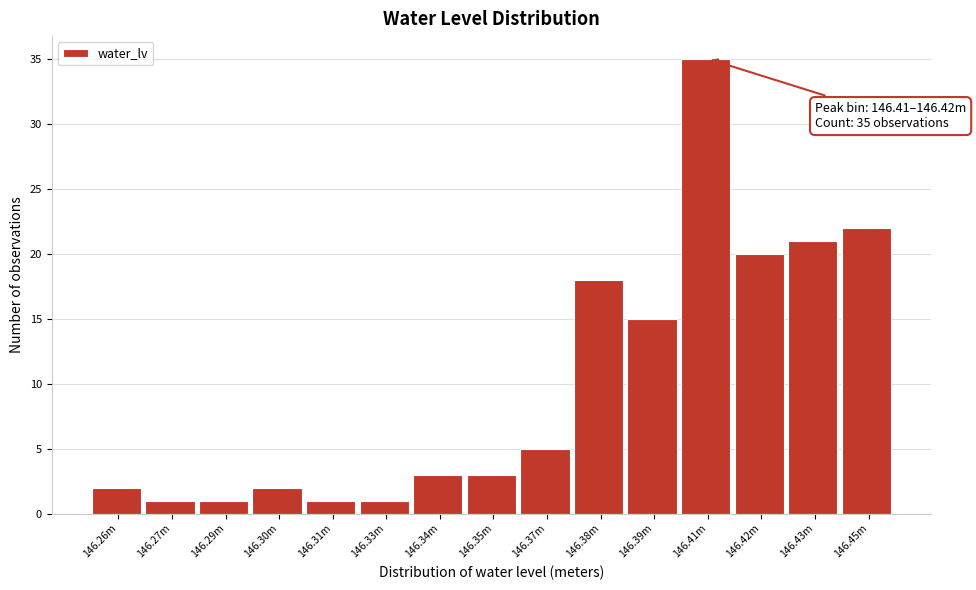

Reading left to right, transcribe all the data shown in this chart.

2	1	1	2	1	1	3	3	5	18	15	35	20	21	22